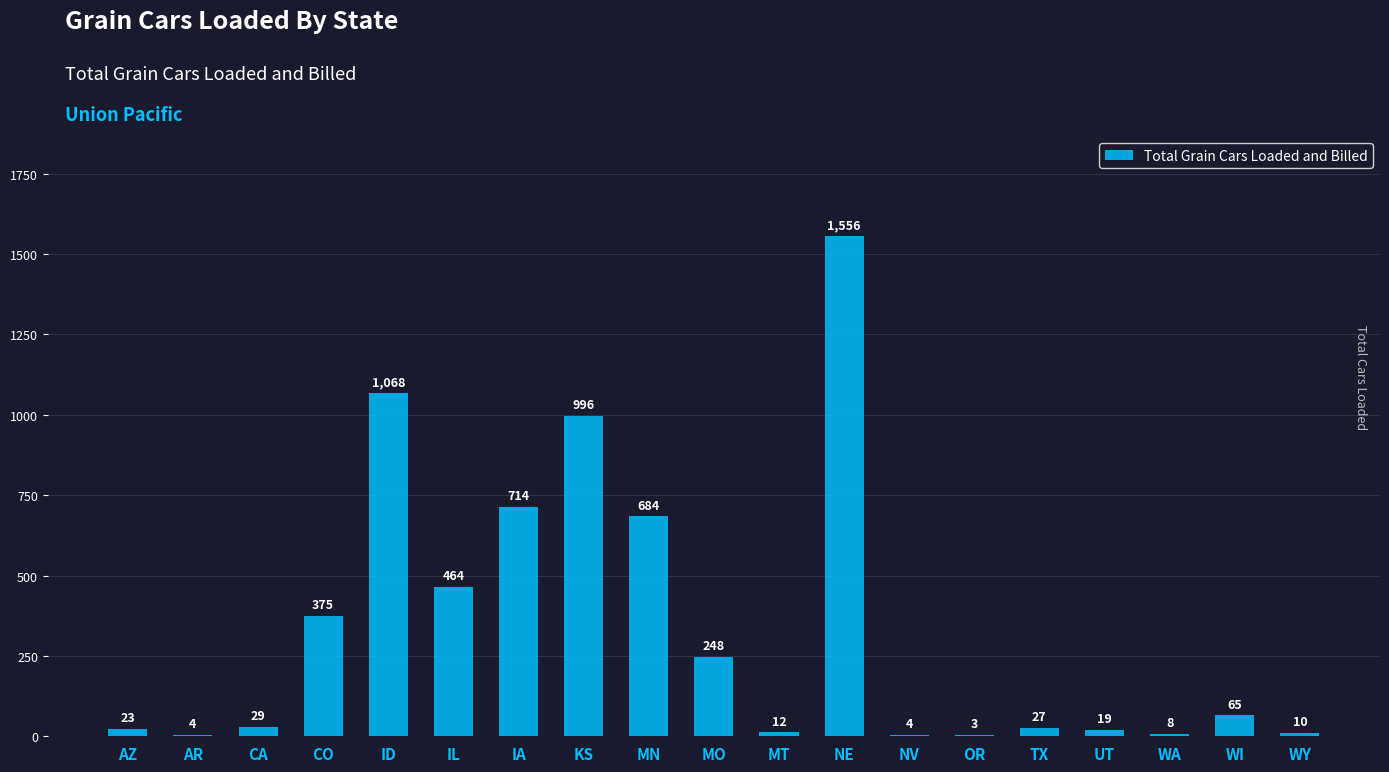

What is the sum of all values?

6309